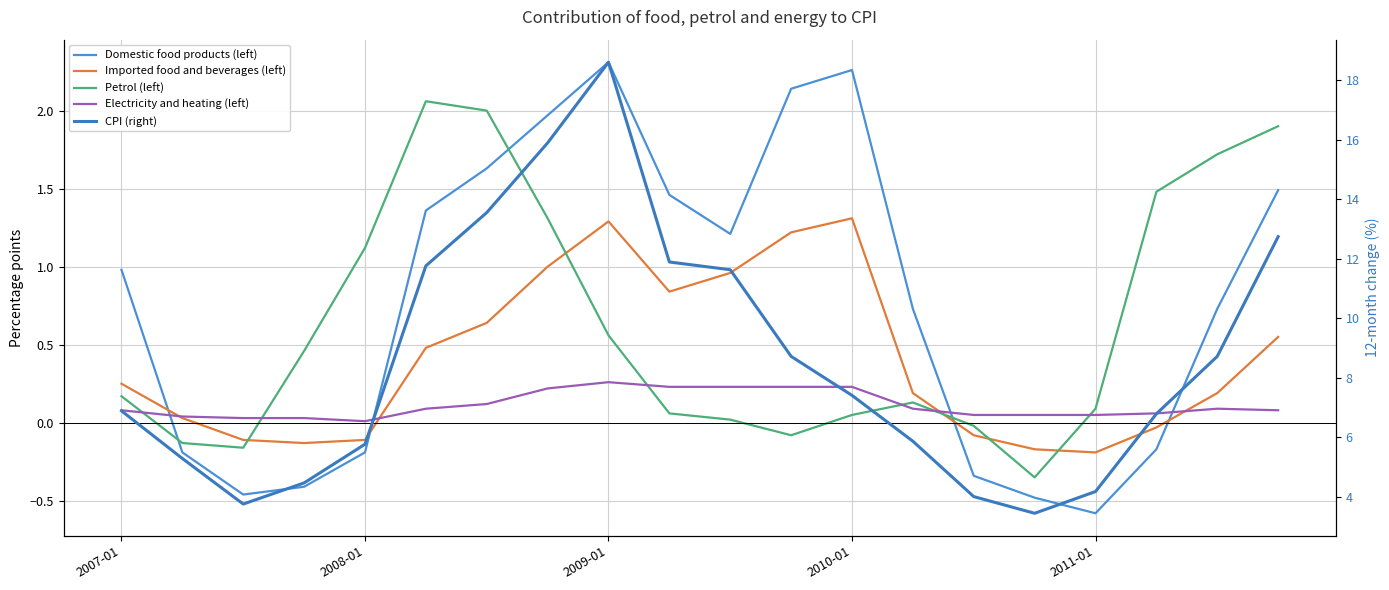

At which category does the chart reach its minimum across all series?

2011-01